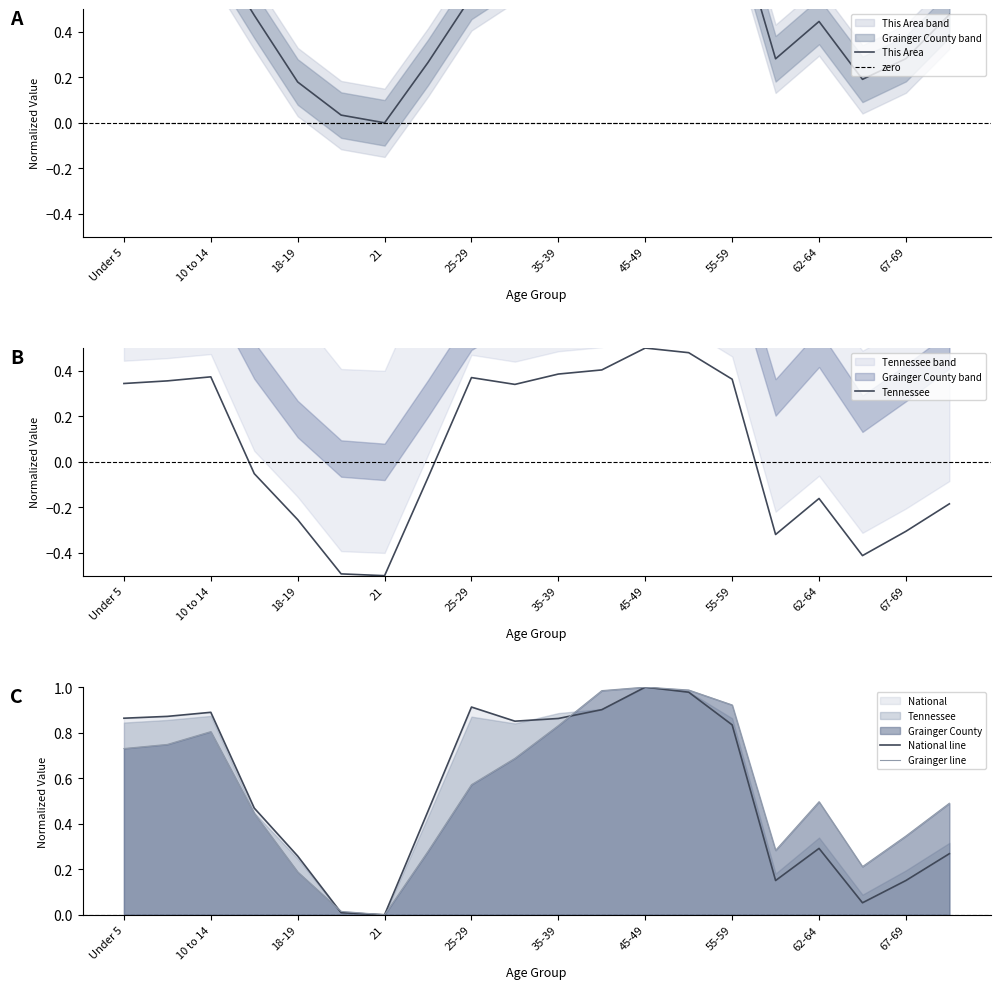

Which series has the largest total across all categories?

National line